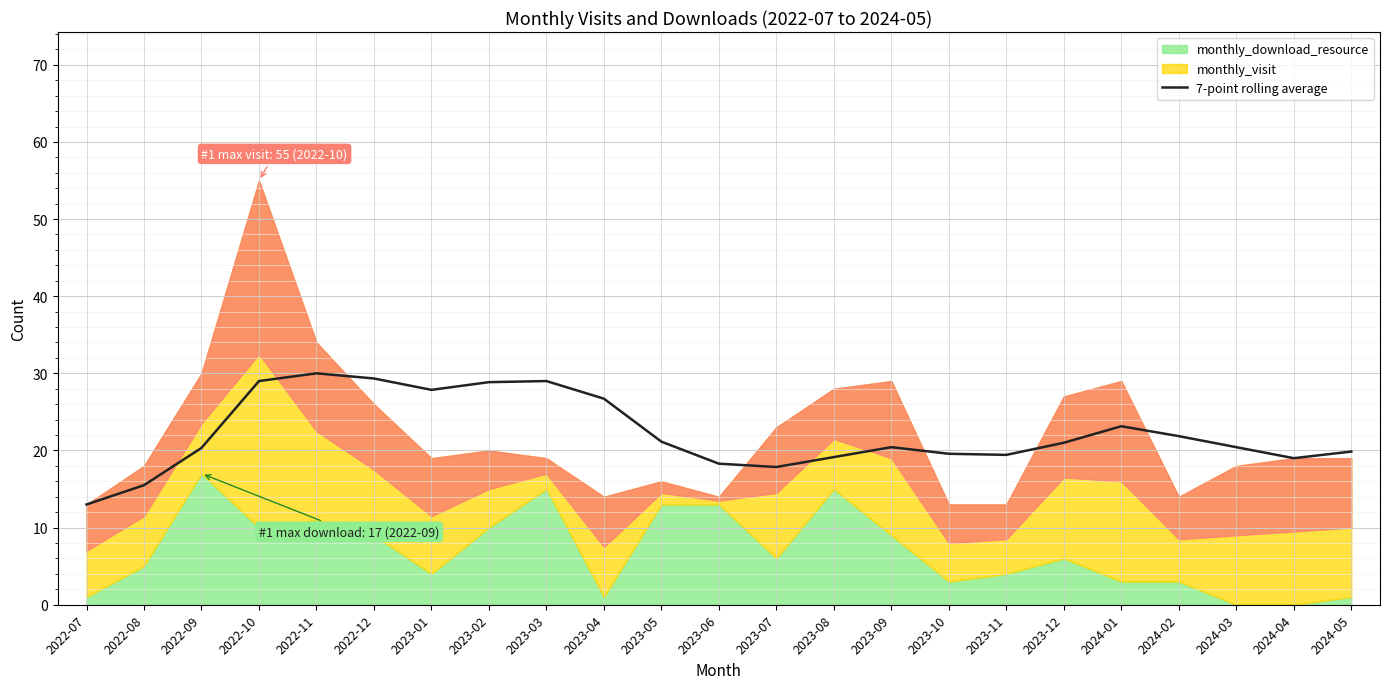

At which label is the value closest to 21?

2023-12